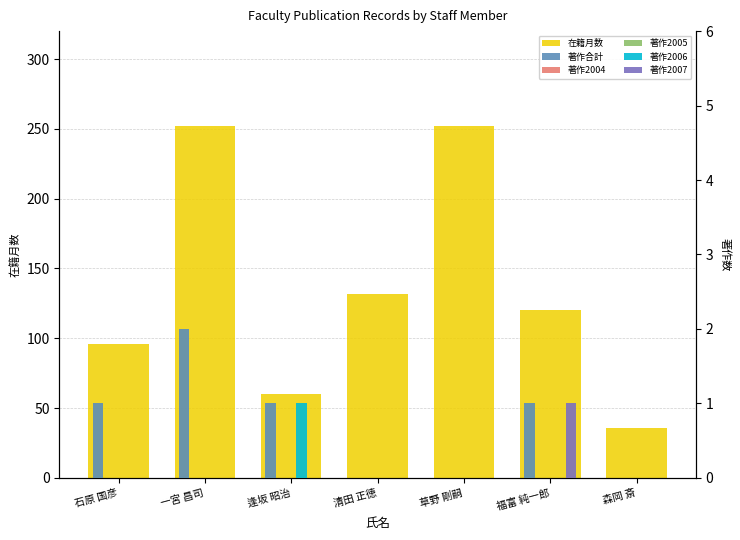

True or false: 在籍月数 has a value of 8 at 森岡 斎.

False